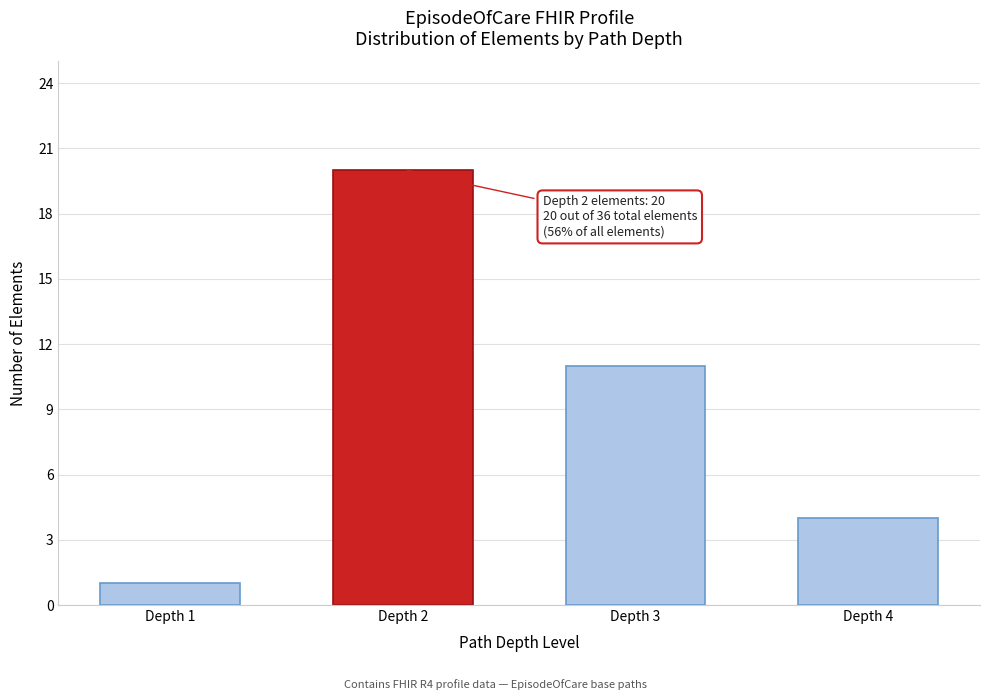

Reading right to left, list all the values displayed in this chart.

4	11	20	1